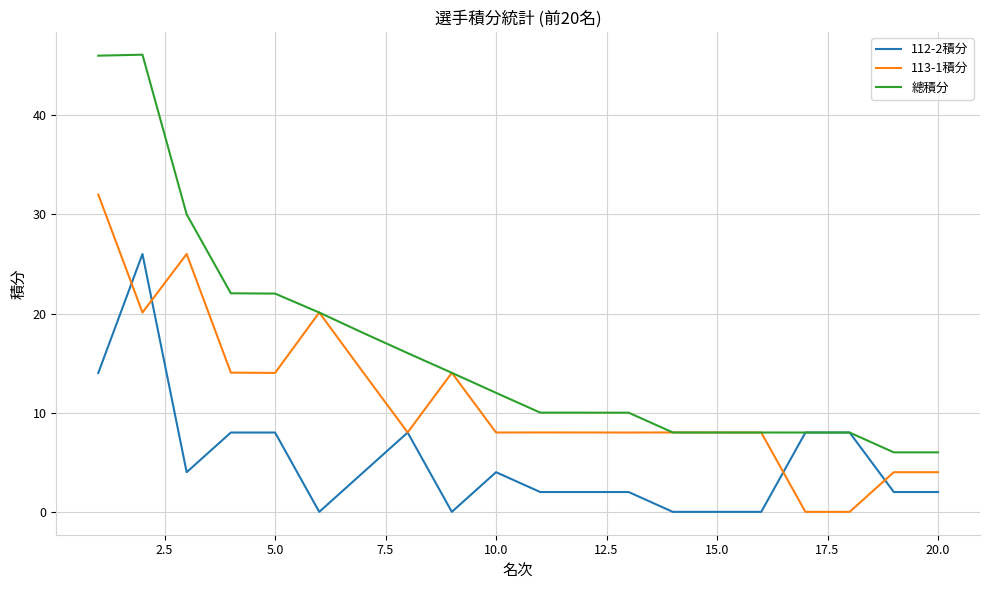

Rank the series by their average value, from lowest to highest.

112-2積分, 113-1積分, 總積分